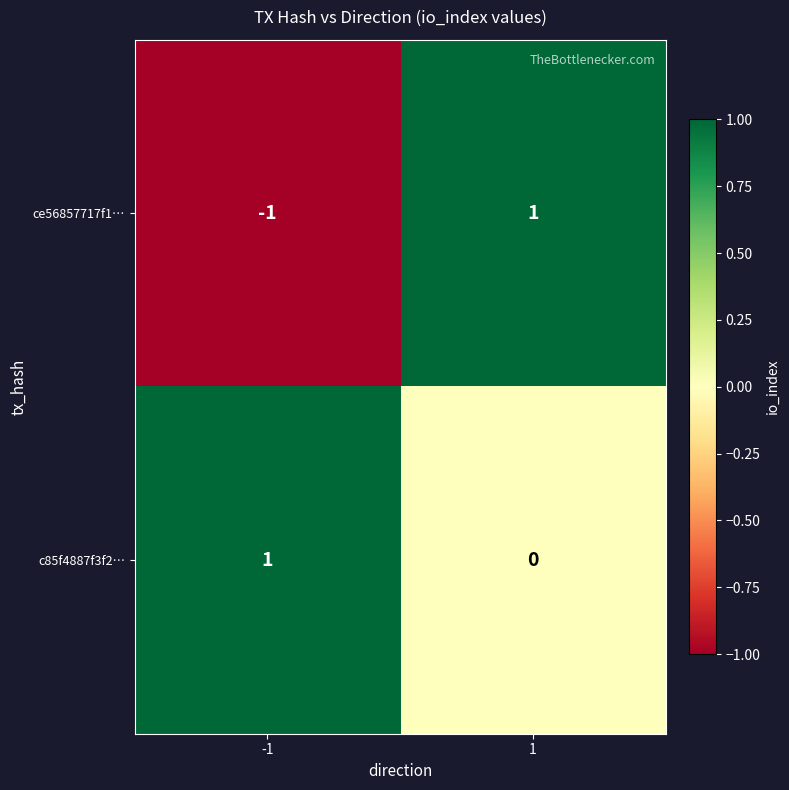

Rank the series by their average value, from lowest to highest.

ce56857717f1…, c85f4887f3f2…